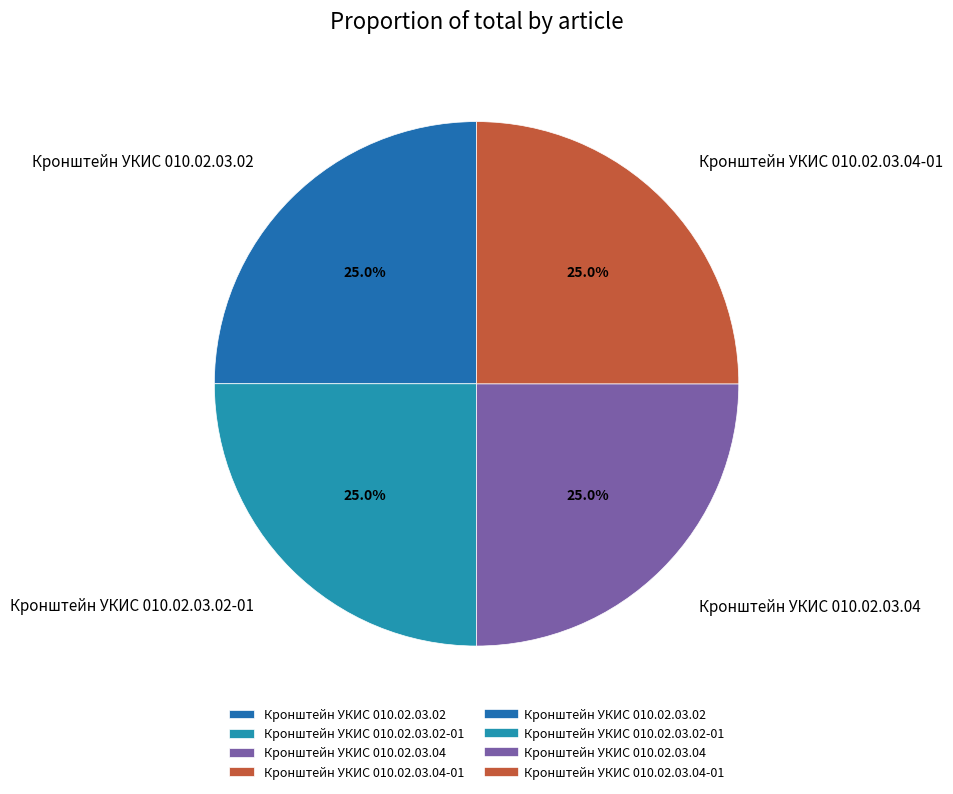

Approximately how many times larger is the value at Кронштейн УКИС 010.02.03.02-01 compared to Кронштейн УКИС 010.02.03.04-01?

1.0